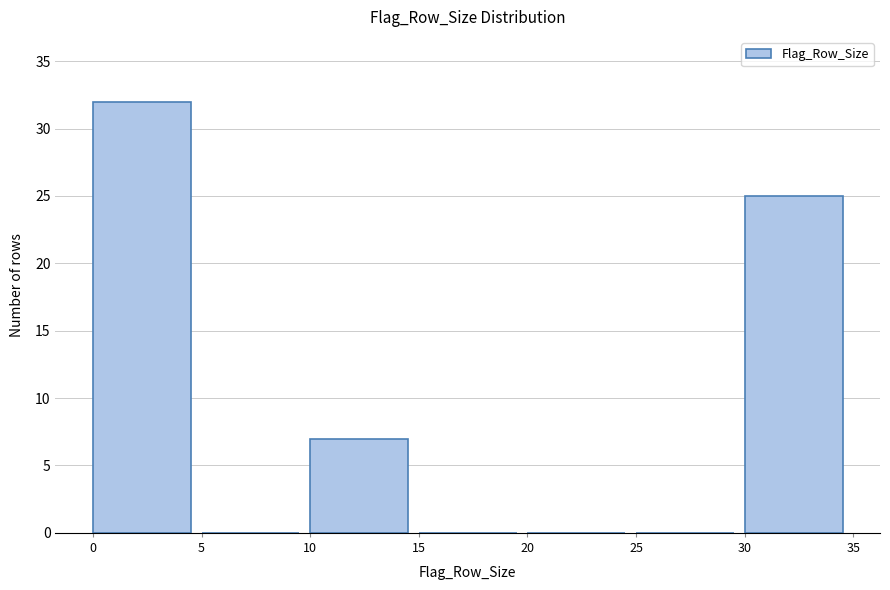

Reading left to right, transcribe all the data shown in this chart.

0=32	5=0	10=7	15=0	20=0	25=0	30=25